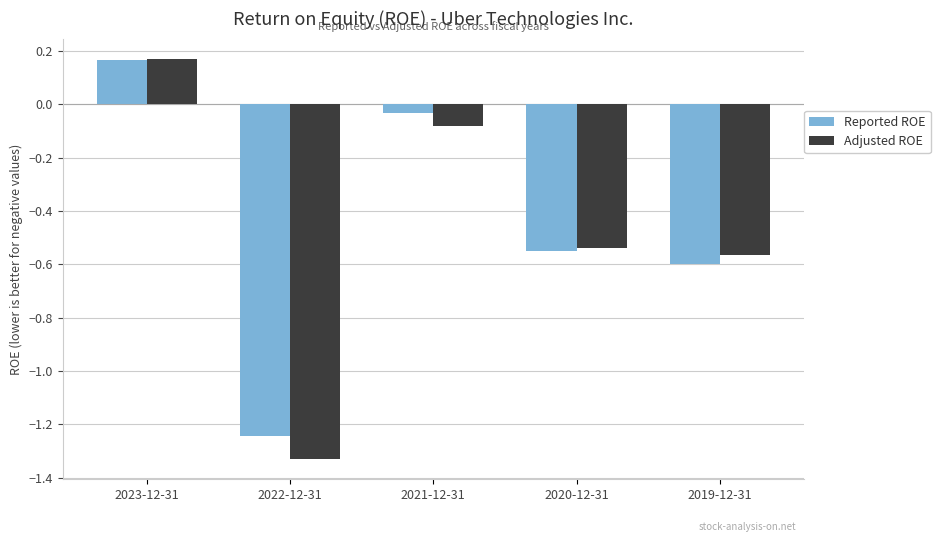

At which label is Adjusted ROE closest to 0?

2021-12-31